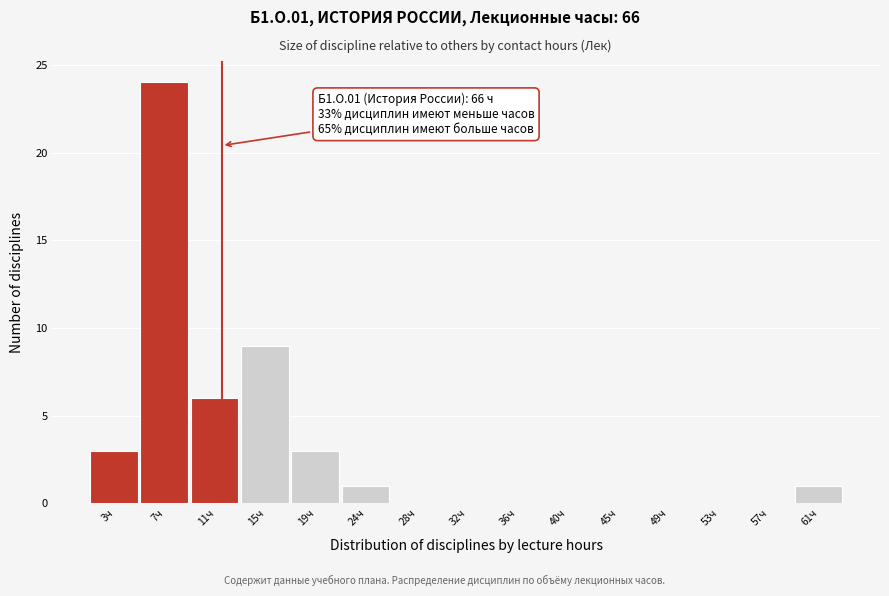

Reading left to right, what are all the values shown in this chart?

3ч=3	7ч=24	11ч=6	15ч=9	19ч=3	24ч=1	28ч=0	32ч=0	36ч=0	40ч=0	45ч=0	49ч=0	53ч=0	57ч=0	61ч=1